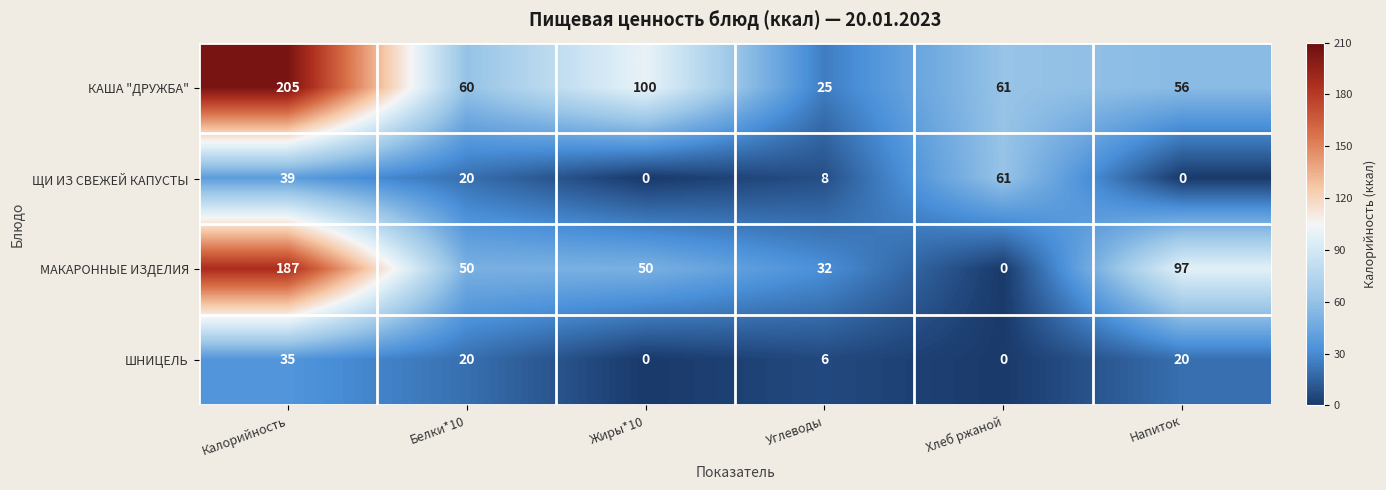

What value does the ЩИ ИЗ СВЕЖЕЙ КАПУСТЫ series have at Белки*10, to the nearest 5?

20